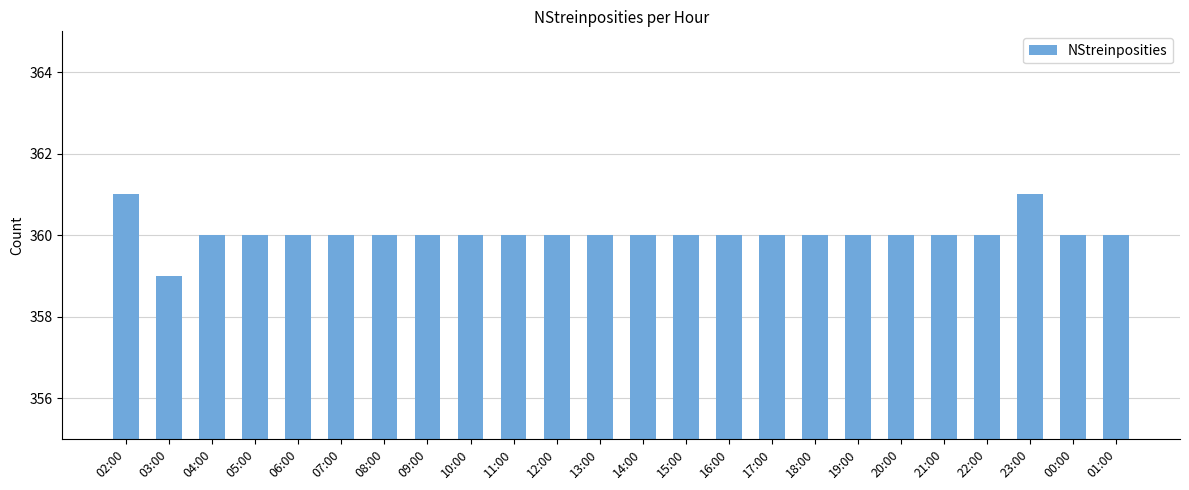

How many data points does each series have?

24